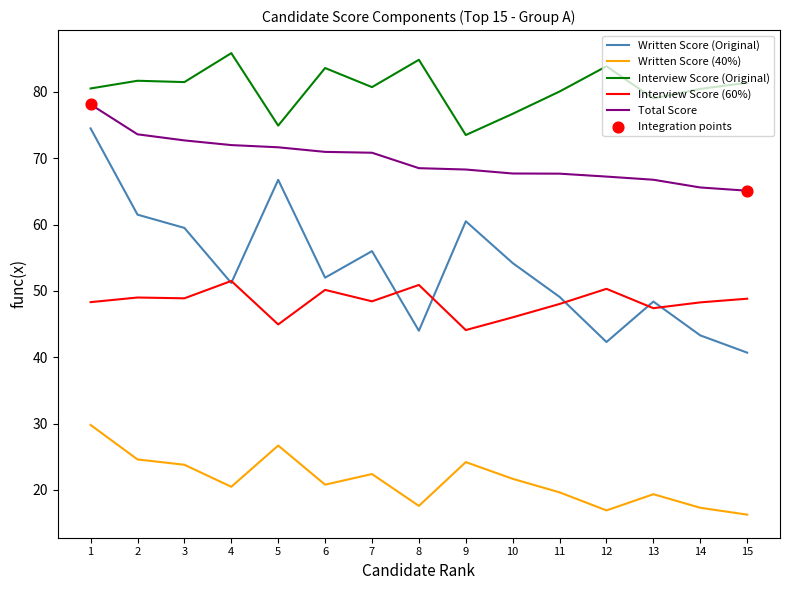

Is the value of Interview Score (60%) at 9 greater than the value of Written Score (Original) at 5?

No